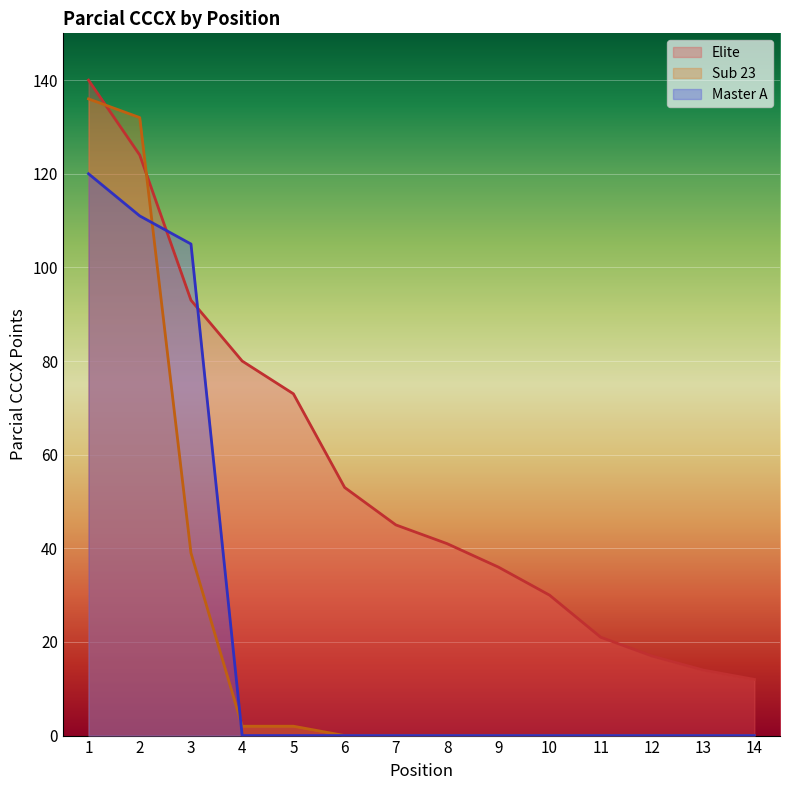

After their last crossing, which series has the higher values: Master A or Sub 23?

Sub 23